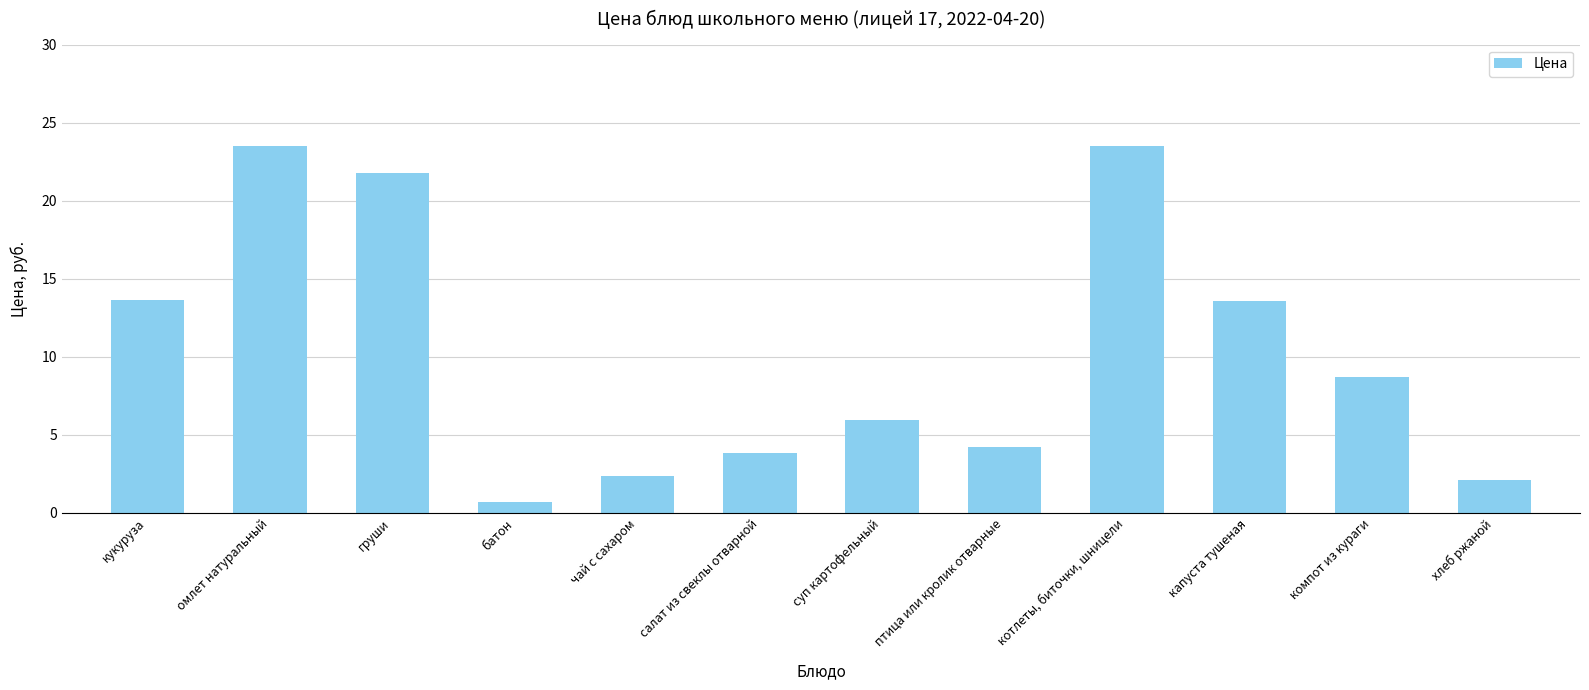

What is the greatest value displayed?

23.5